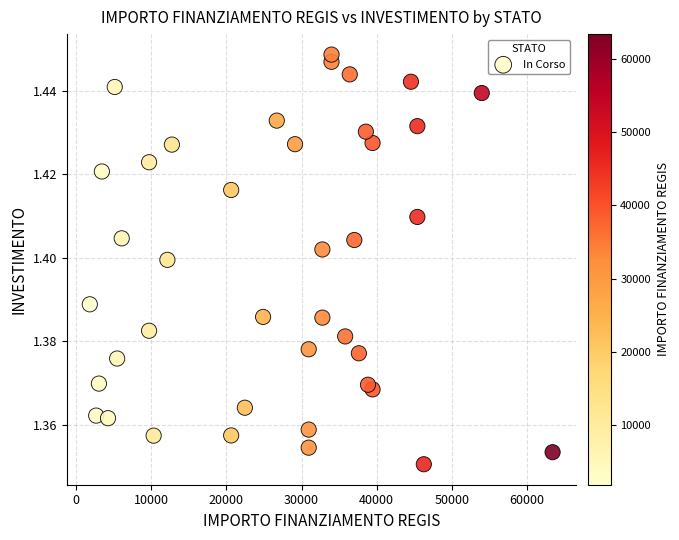

What is the range of X values (max minus min)?

61597.0